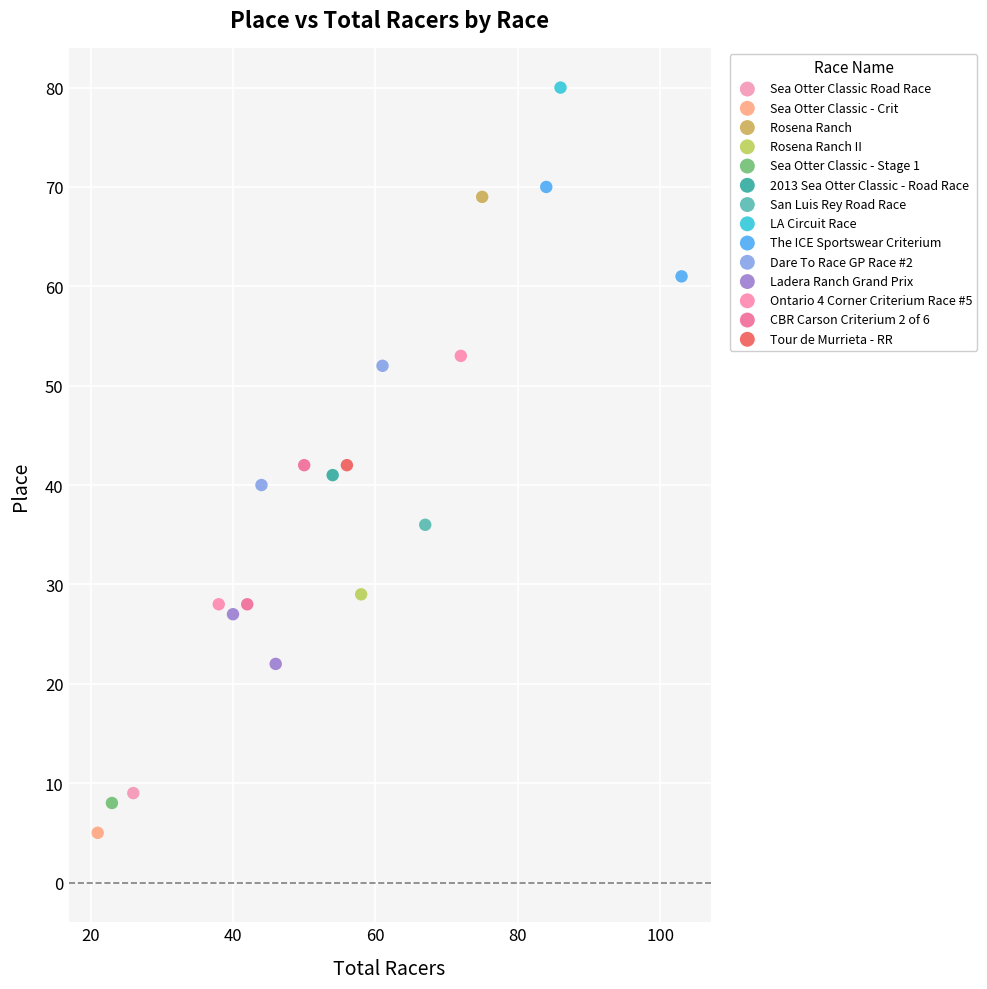

What are all the series names shown in the legend?

Sea Otter Classic Road Race, Sea Otter Classic - Crit, Rosena Ranch, Rosena Ranch II, Sea Otter Classic - Stage 1, 2013 Sea Otter Classic - Road Race, San Luis Rey Road Race, LA Circuit Race, The ICE Sportswear Criterium, Dare To Race GP Race #2, Ladera Ranch Grand Prix, Ontario 4 Corner Criterium Race #5, CBR Carson Criterium 2 of 6, Tour de Murrieta - RR